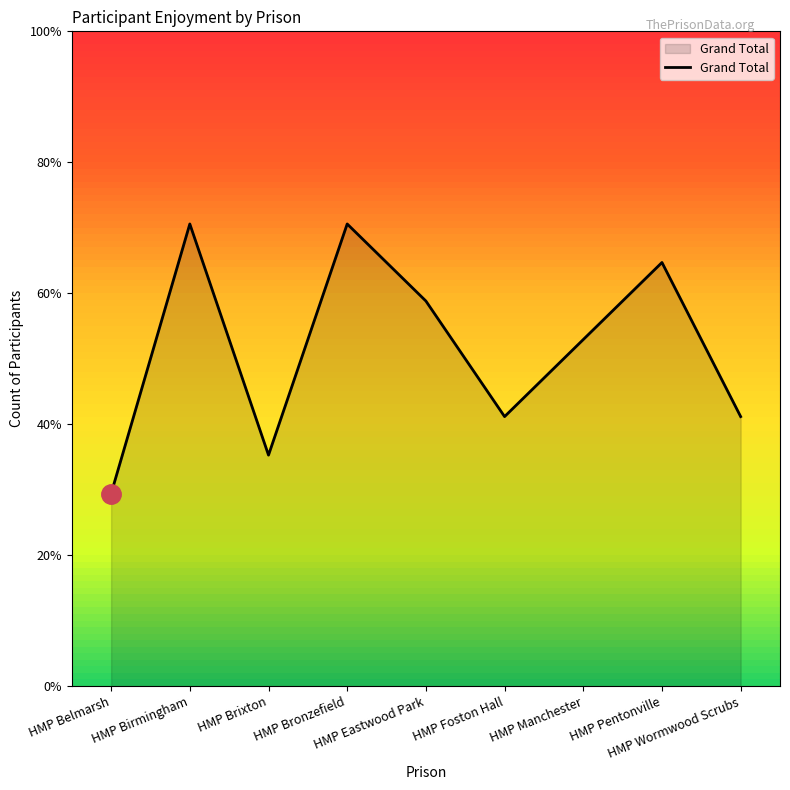

Does the chart display data point markers on the line(s)?

No